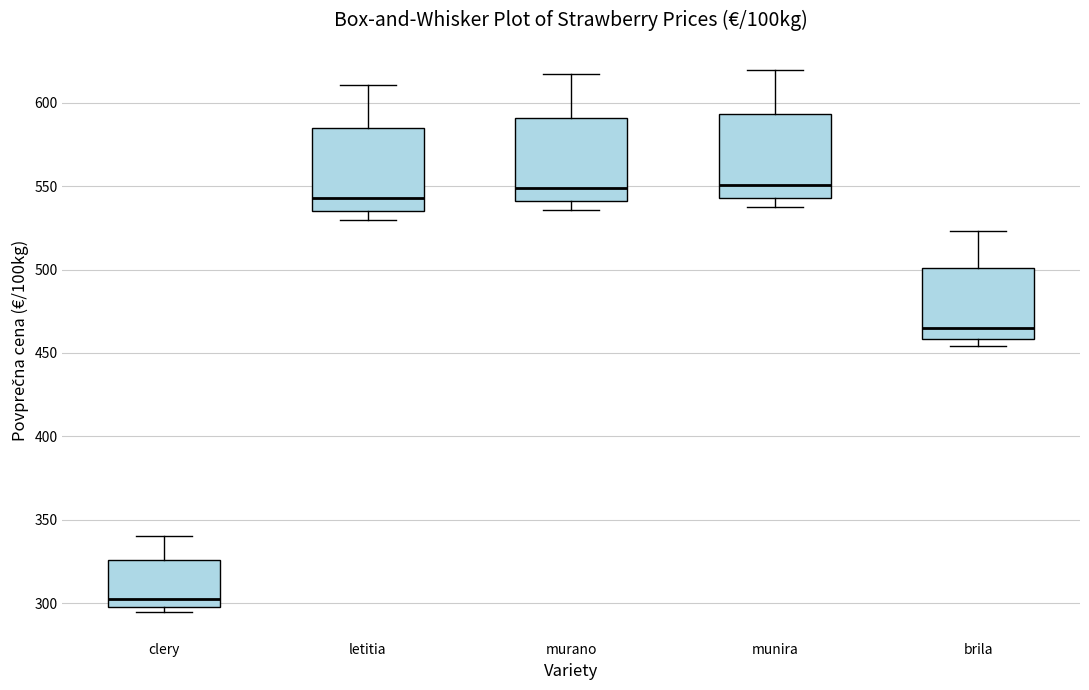

Which box has the lowest median line?

clery